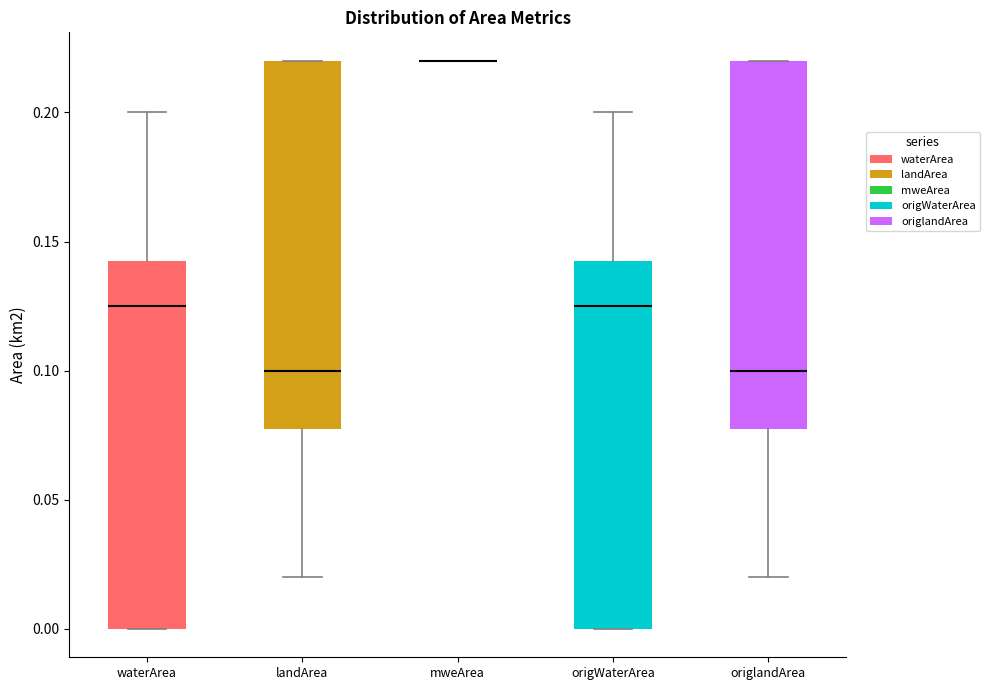

Reading left to right, read every box against the y-axis: the position of its median line, the range the box covers, and the ends of its whiskers. The values are not printed on the chart, so give them approximately, as read against the axis.

waterArea: median 0.125, box 0.000 to 0.145, whiskers 0.000 to 0.200
landArea: median 0.100, box 0.080 to 0.220, whiskers 0.020 to 0.220
mweArea: box collapsed to a line at 0.220, whiskers 0.220 to 0.220
origWaterArea: median 0.125, box 0.000 to 0.145, whiskers 0.000 to 0.200
origlandArea: median 0.100, box 0.080 to 0.220, whiskers 0.020 to 0.220